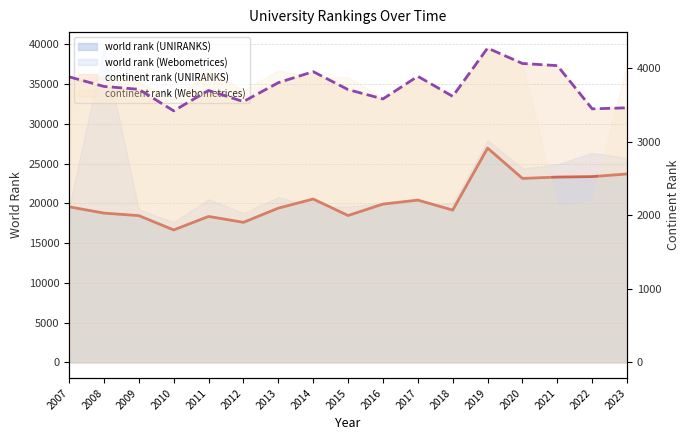

Which series has the largest range (max minus min)?

world rank (UNIRANKS)